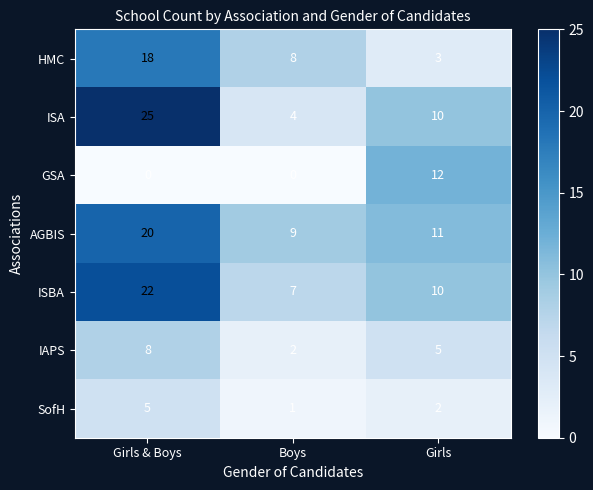

How many data points in IAPS are less than 5?

1